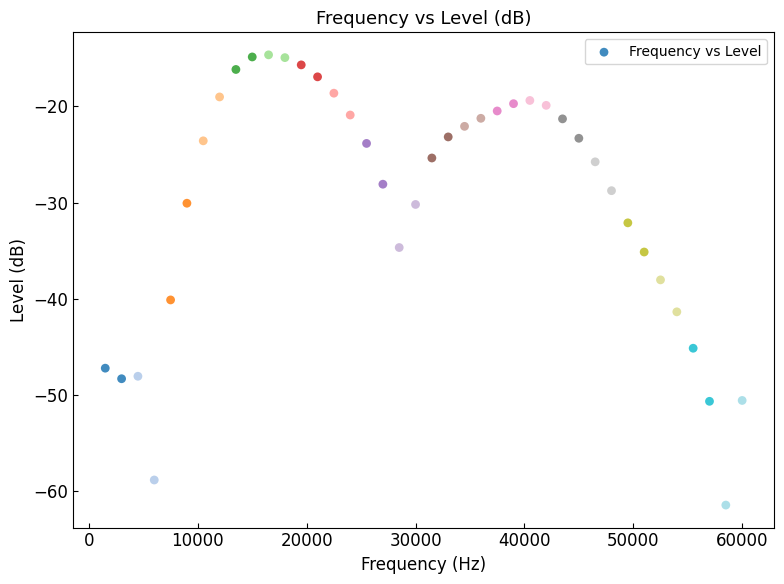

What is the range of X values (max minus min)?

58500.0